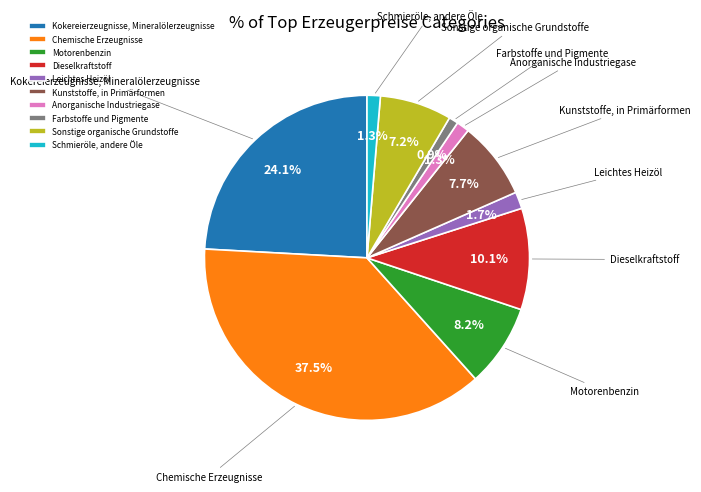

Is it true that Sonstige organische Grundstoffe is 7% of the pie?

True